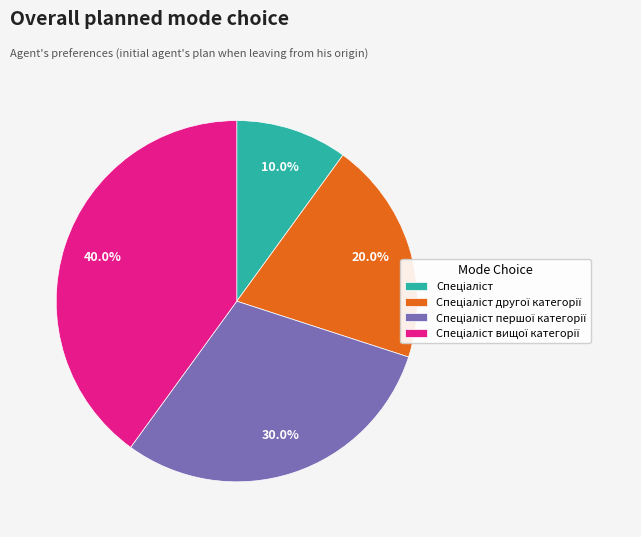

Count the number of slices in the pie.

4